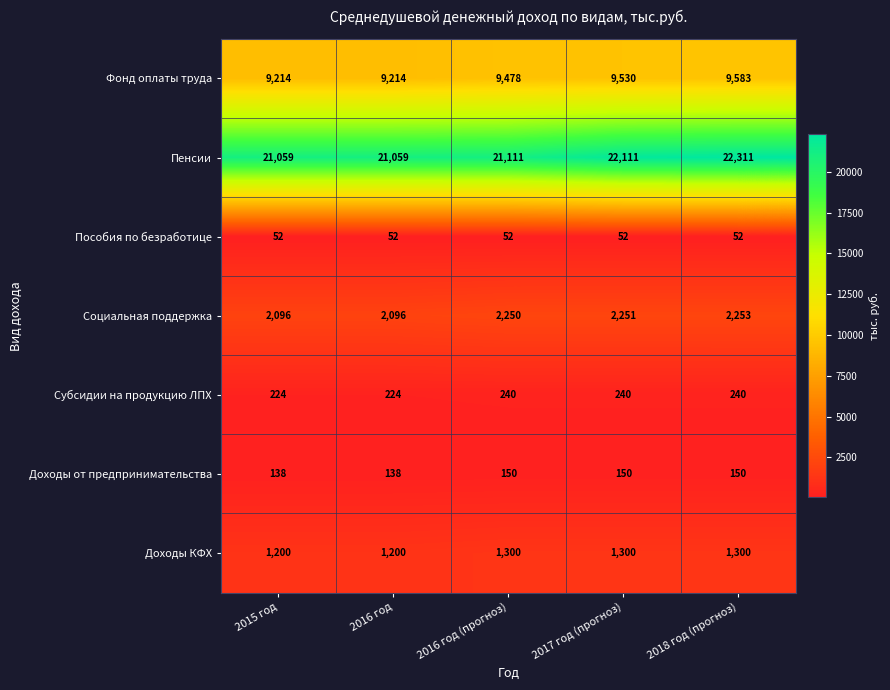

The value of Пособия по безработице at 2016 год is 52. True or false?

True